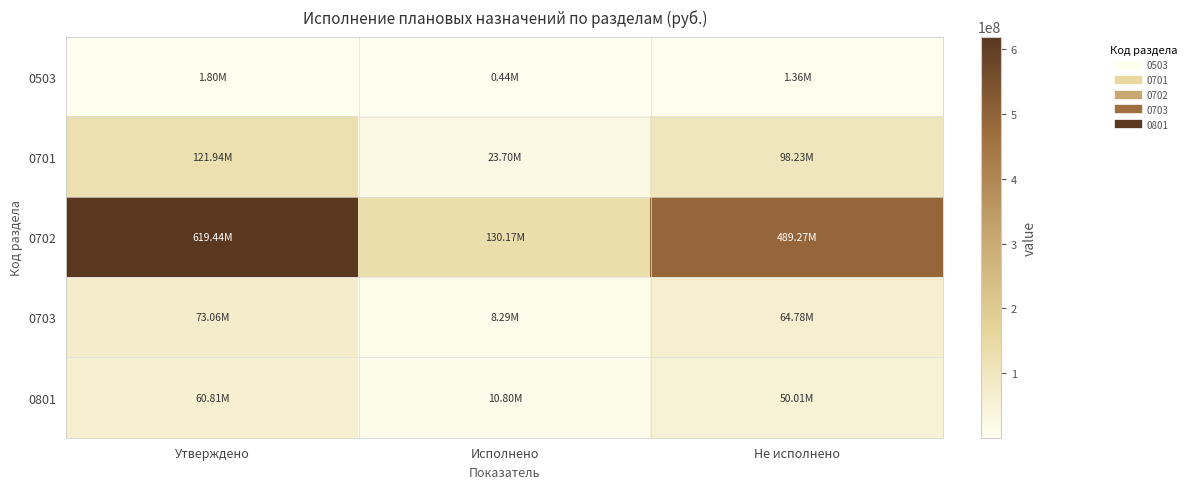

Reading left to right, list all the values displayed in this chart.

0503: Утверждено=1796018.8	Исполнено=436808.5	Не исполнено=1359210.2
0701: Утверждено=121938874.3	Исполнено=23704073.8	Не исполнено=98234800.5
0702: Утверждено=619439364.4	Исполнено=130173495.5	Не исполнено=489265868.9
0703: Утверждено=73062126.2	Исполнено=8285090.0	Не исполнено=64777036.1
0801: Утверждено=60807173.6	Исполнено=10796204.9	Не исполнено=50010968.8